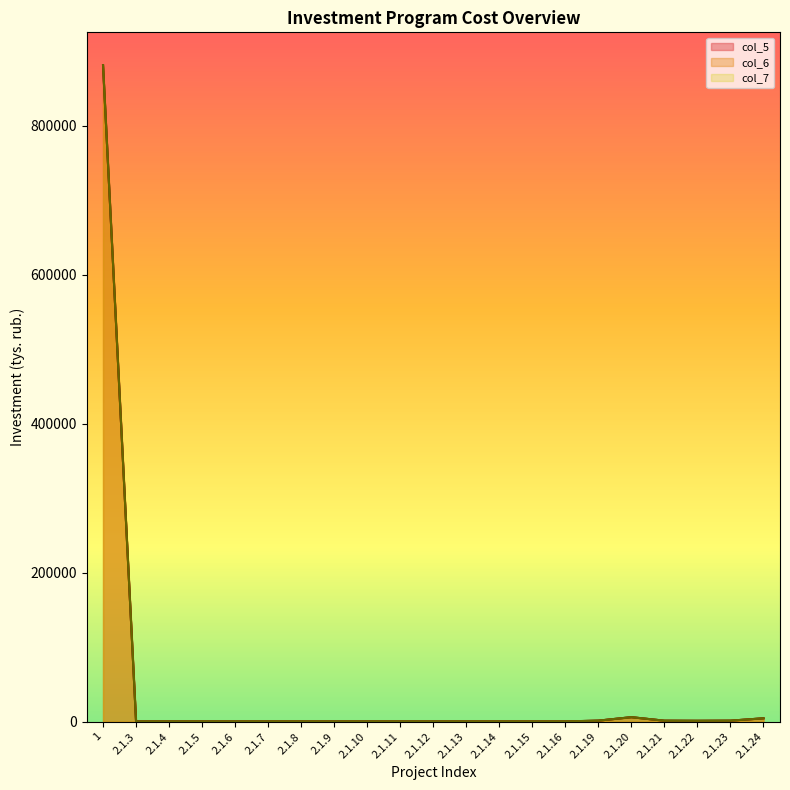

True or false: col_5 and col_7 intersect in this chart.

False